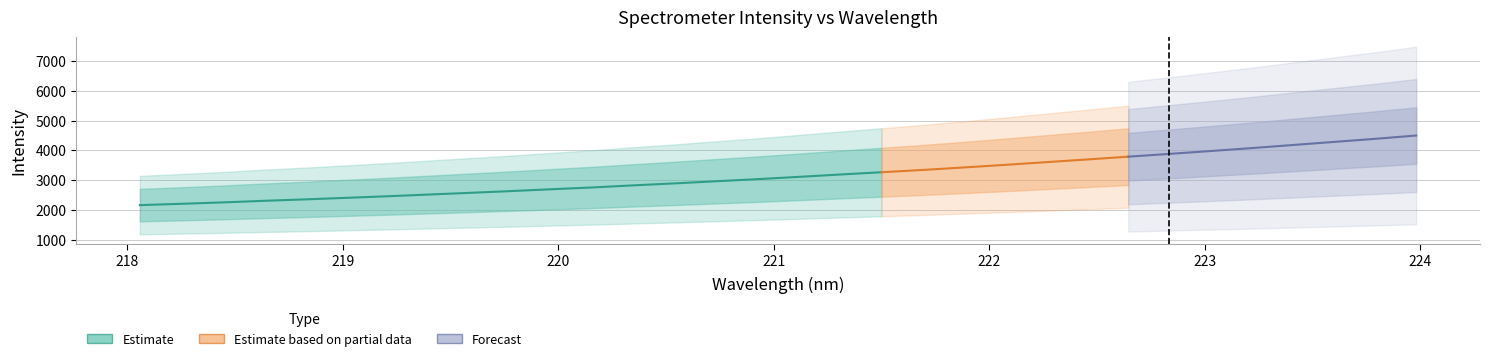

Which label corresponds to the largest value in the chart?

223.9802